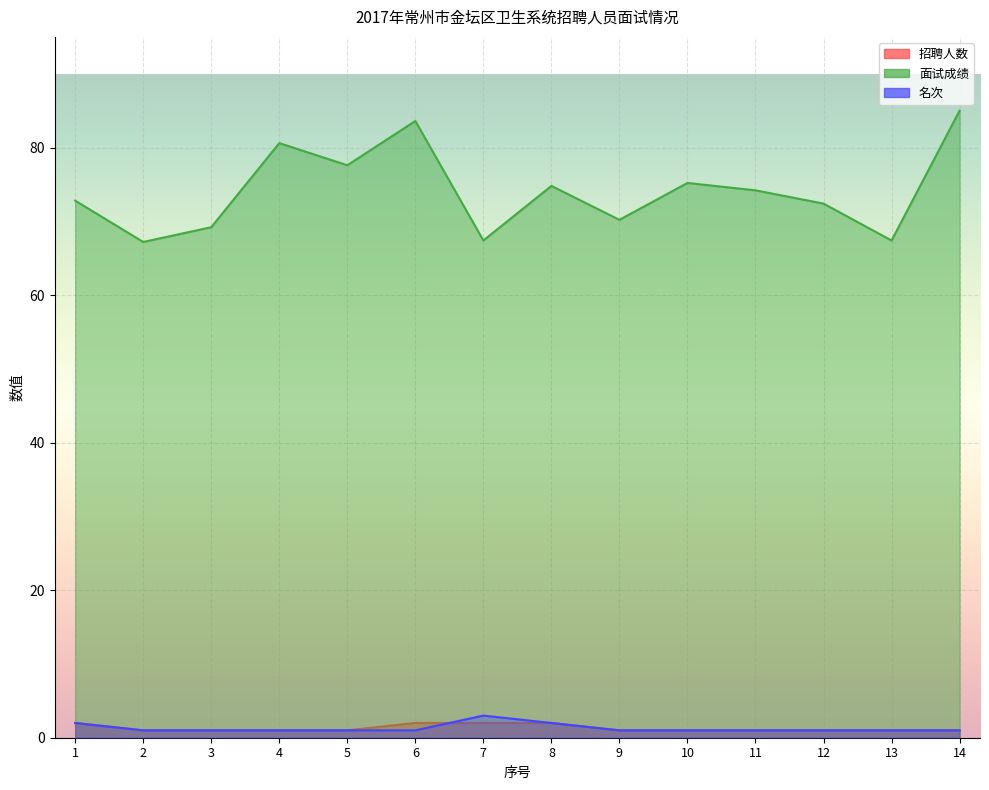

What is the total value across all series at 2?

69.2